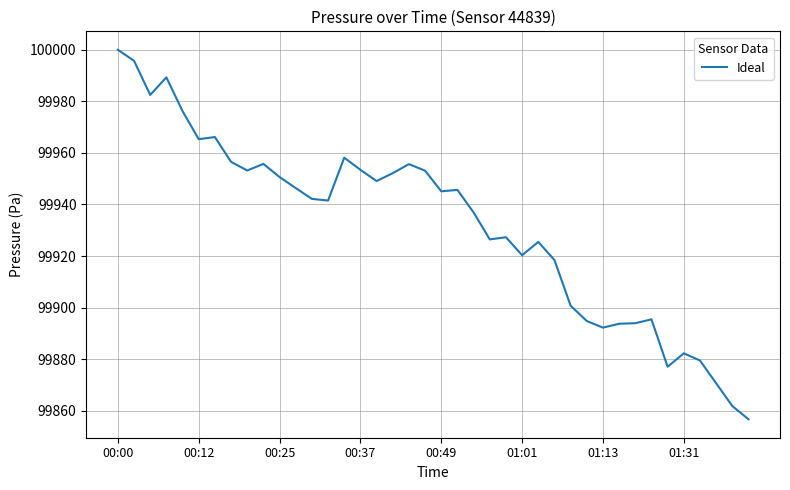

What is the maximum value shown in the chart?

100000.0